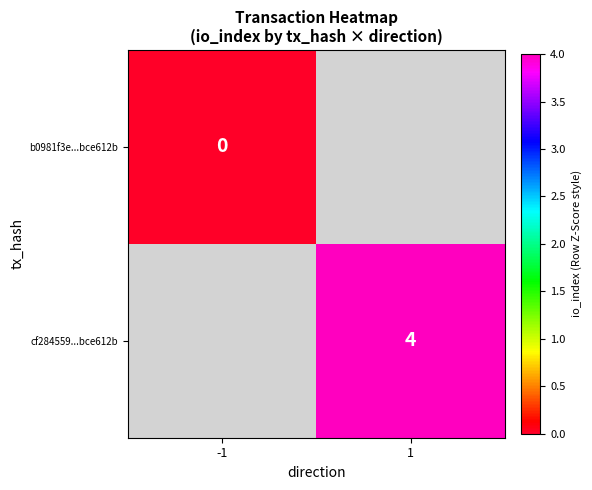

Is the value of cf284559...bce612b at 1 greater than the value of b0981f3e...bce612b at -1?

Yes